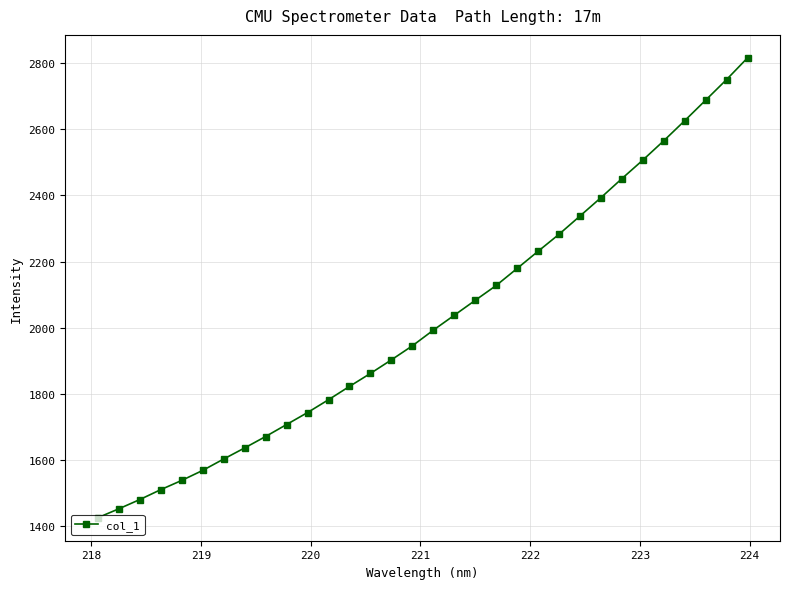

What is the average value?

2022.7